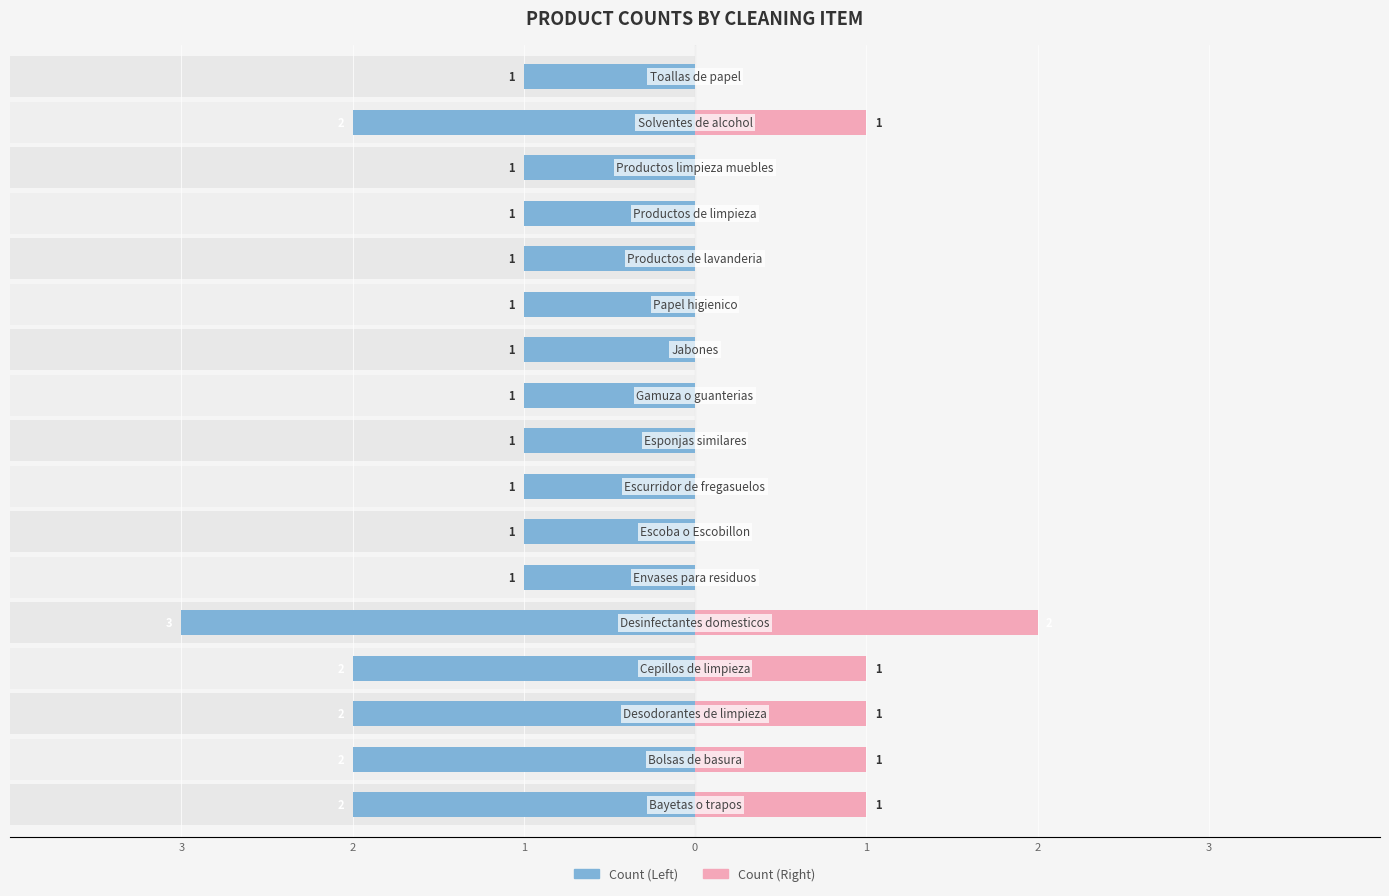

What is the sum of all Product Count (Left) values?

-24